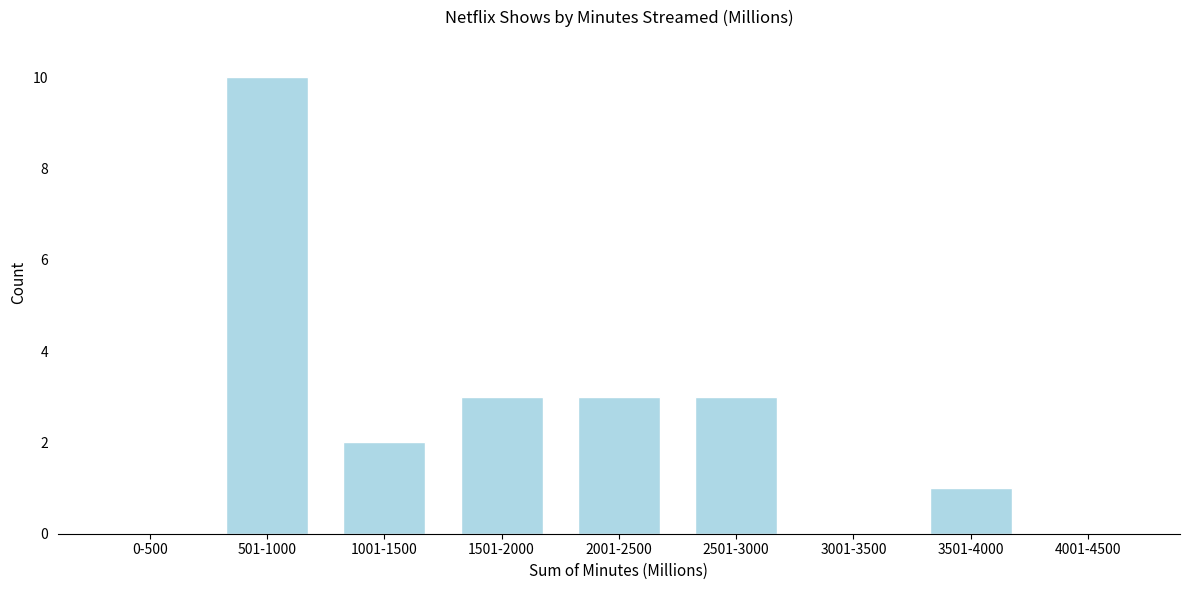

Reading left to right, extract all data points from this chart.

0-500=0	501-1000=10	1001-1500=2	1501-2000=3	2001-2500=3	2501-3000=3	3001-3500=0	3501-4000=1	4001-4500=0